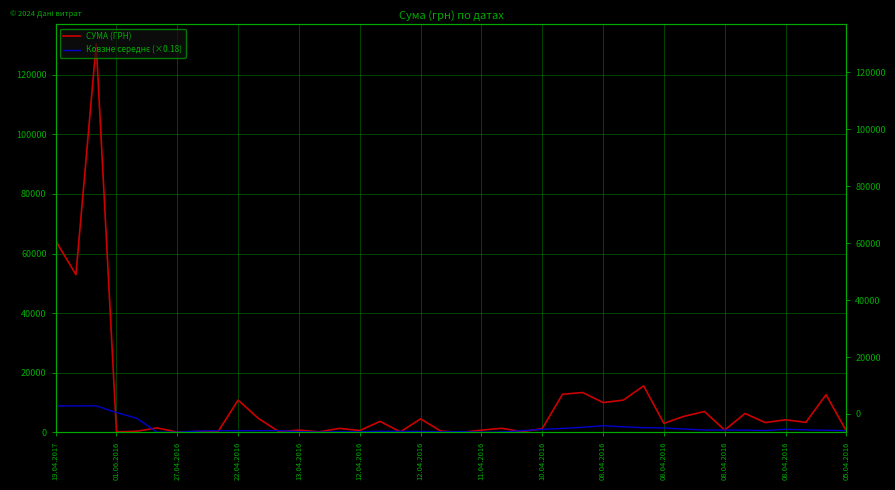

How many data points in СУМА (ГРН) are above 3059?

20